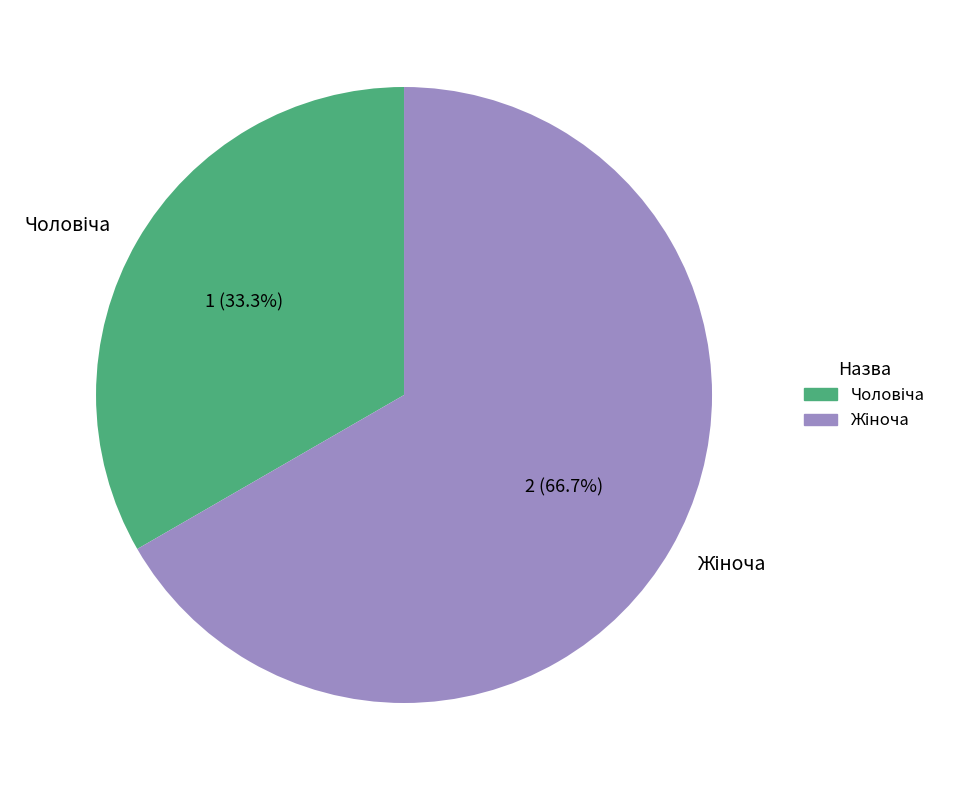

Is there any slice that represents more than half of the pie?

Yes